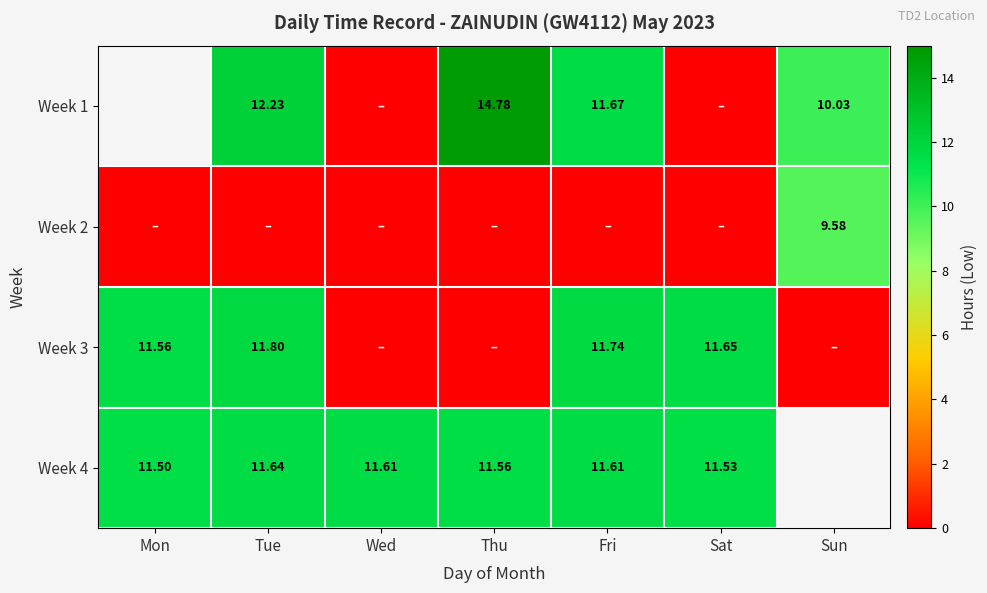

The value of Week 4 at Wed is 3.8. True or false?

False